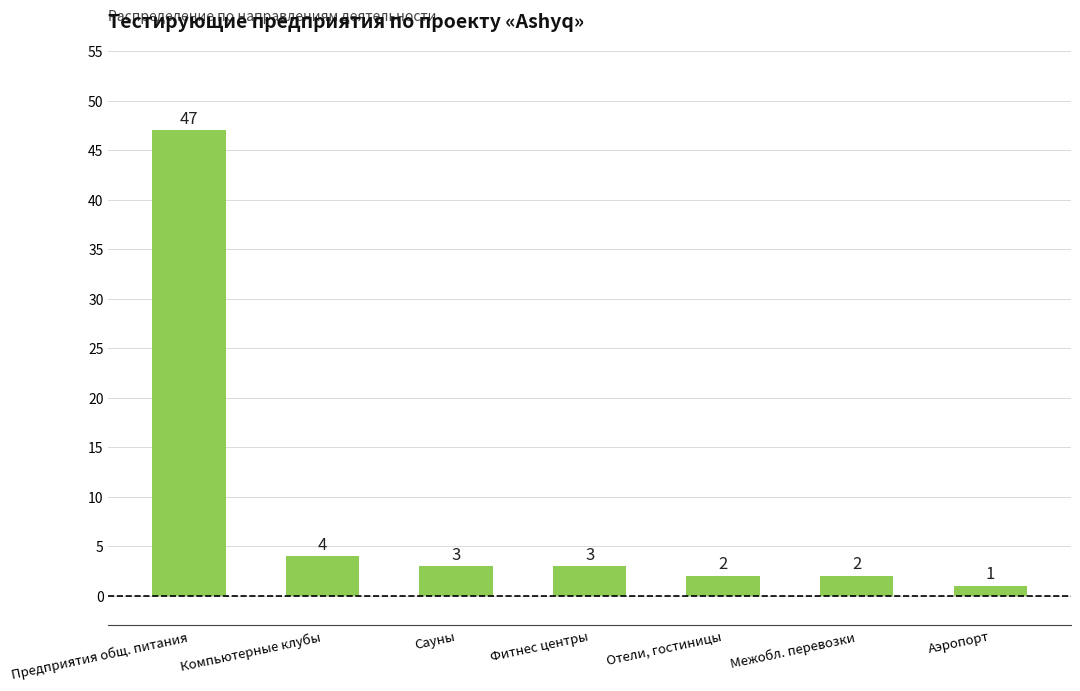

What is the ratio of the value at Аэропорт to the value at Фитнес центры?

0.3